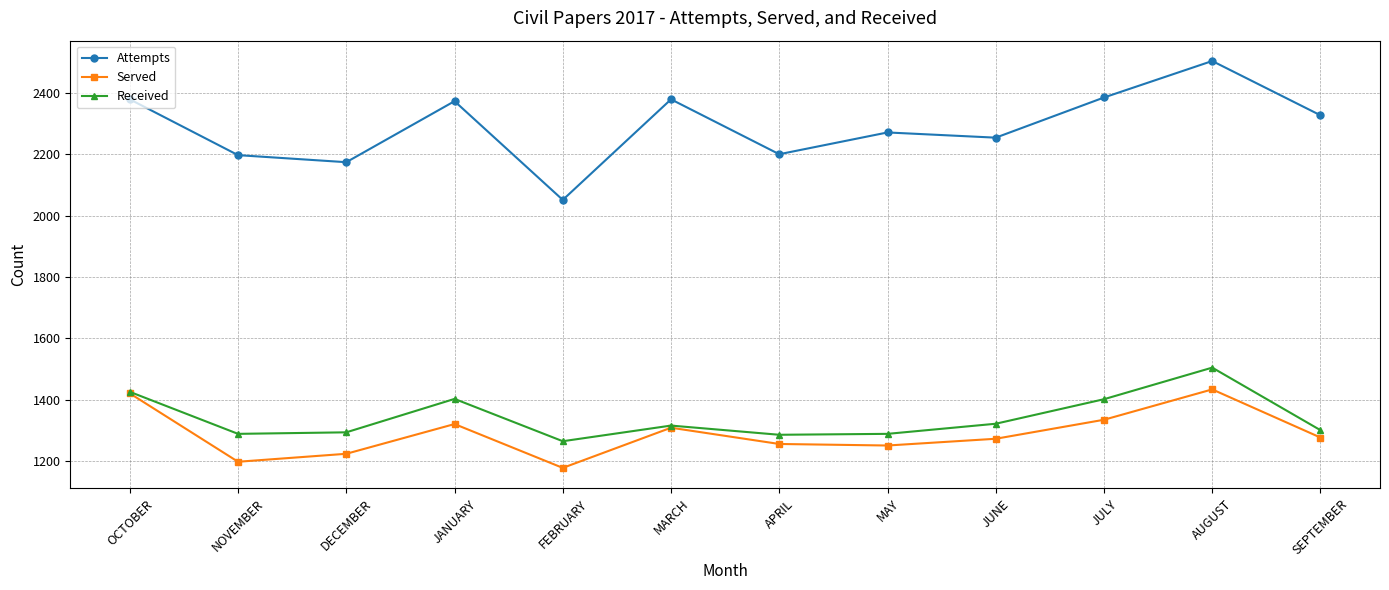

Which series has the largest range (max minus min)?

Attempts